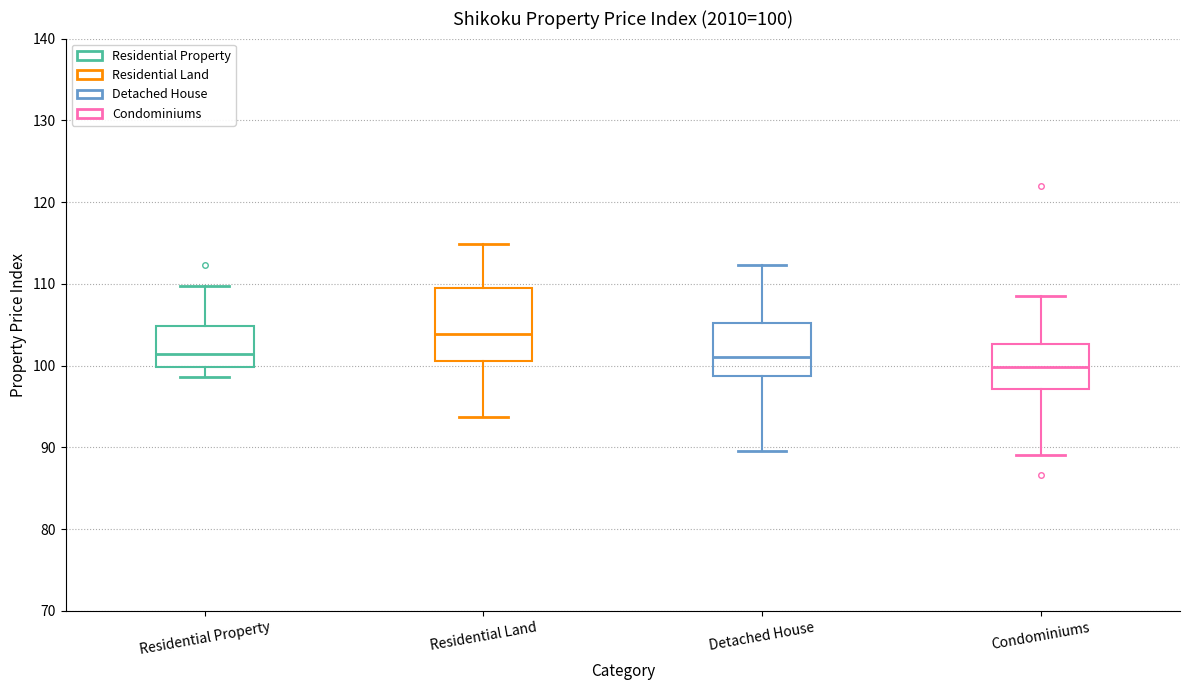

Which box has the lowest median line?

Condominiums